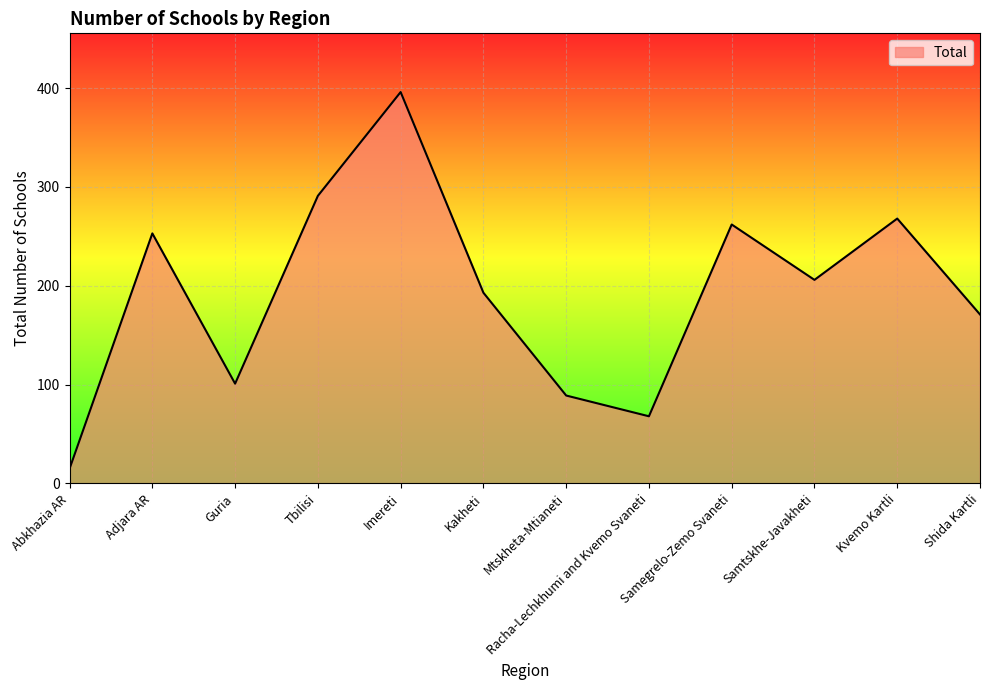

The chart shows a value of 68 at Racha-Lechkhumi and Kvemo Svaneti. True or false?

True